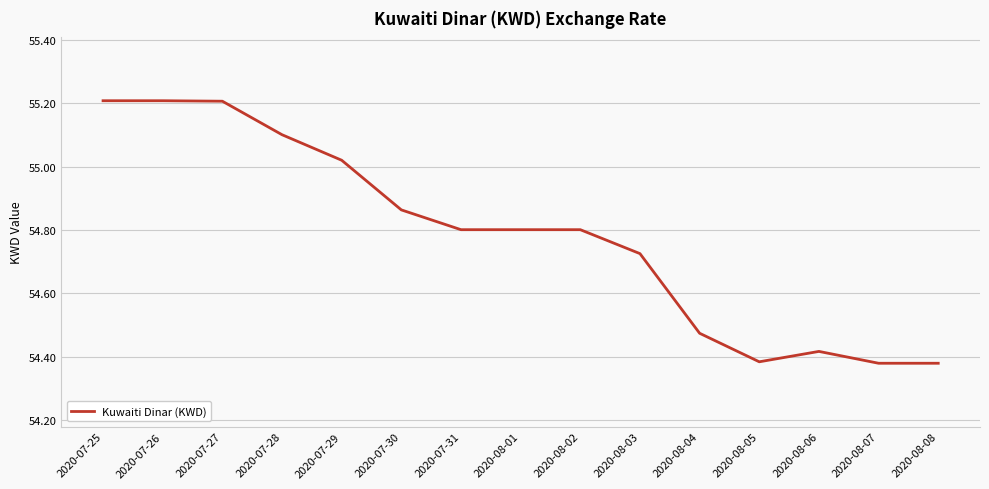

What position from the right is 2020-07-26?

14